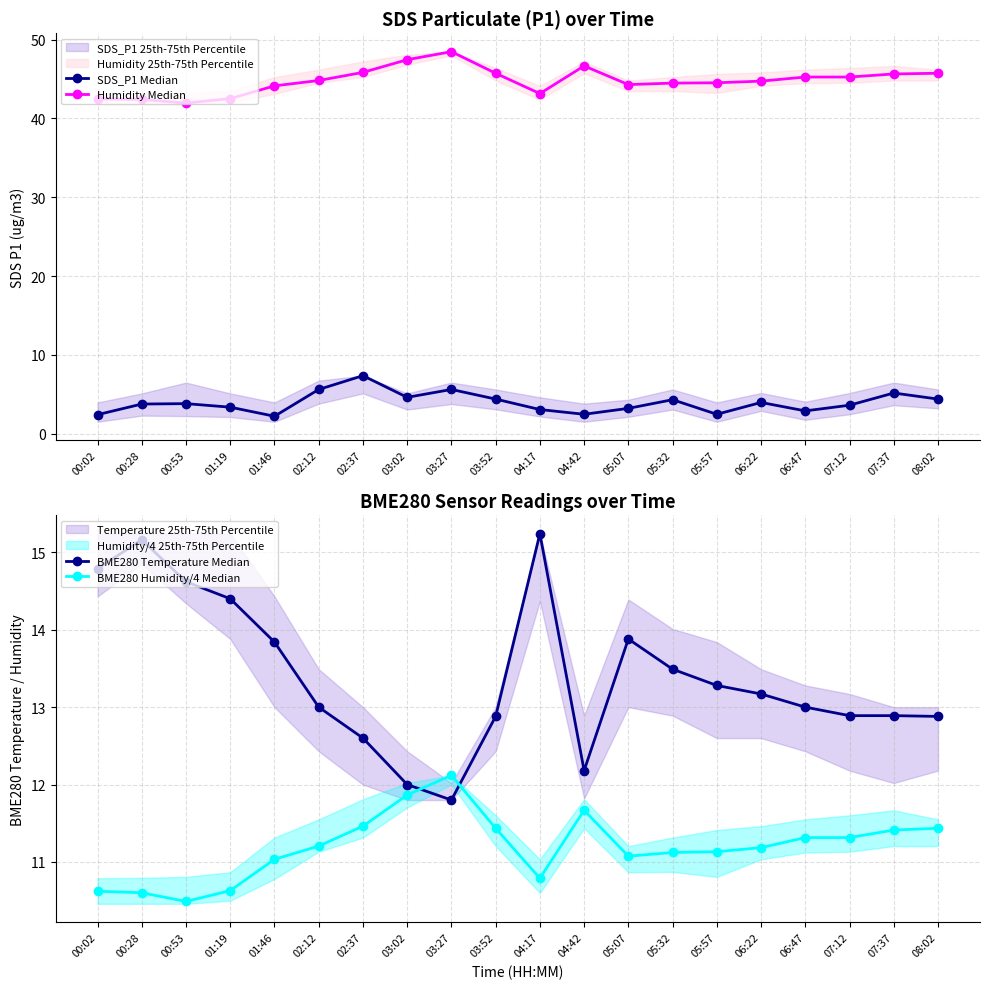

Rank the categories by BME280 Humidity/4 Median value from highest to lowest.

03:27, 03:02, 04:42, 02:37, 03:52, 08:02, 07:37, 06:47, 07:12, 02:12, 06:22, 05:57, 05:32, 05:07, 01:46, 04:17, 01:19, 00:02, 00:28, 00:53